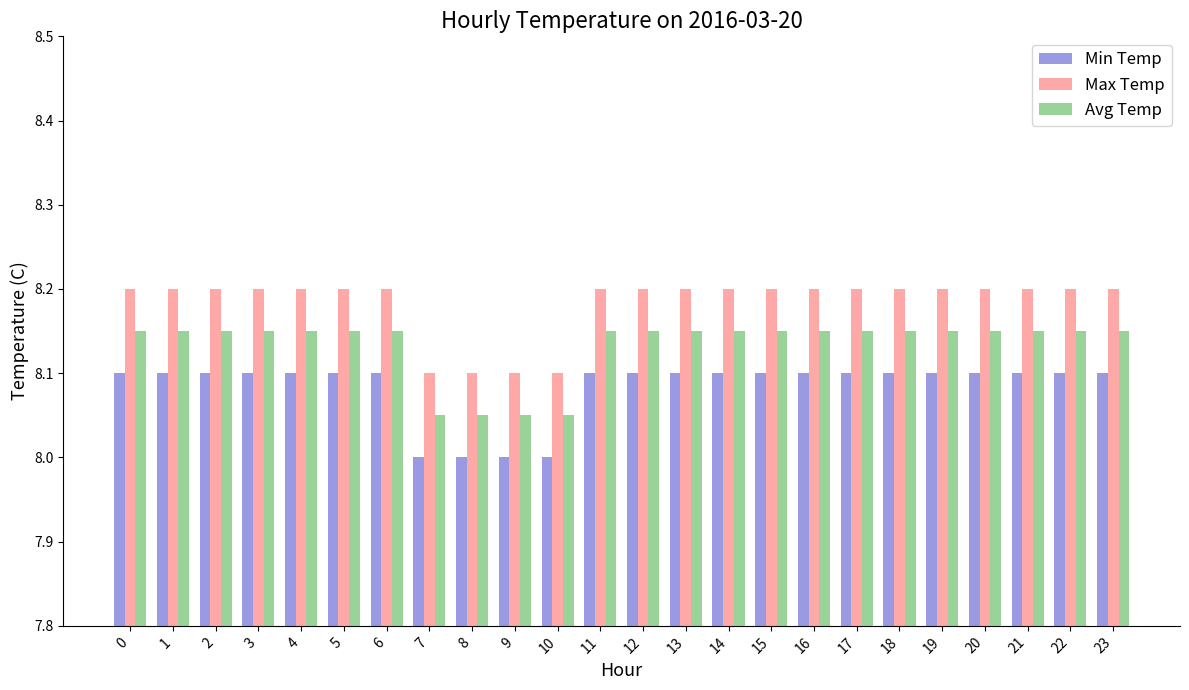

At 3, list the series in order from smallest to largest.

Min Temp, Avg Temp, Max Temp